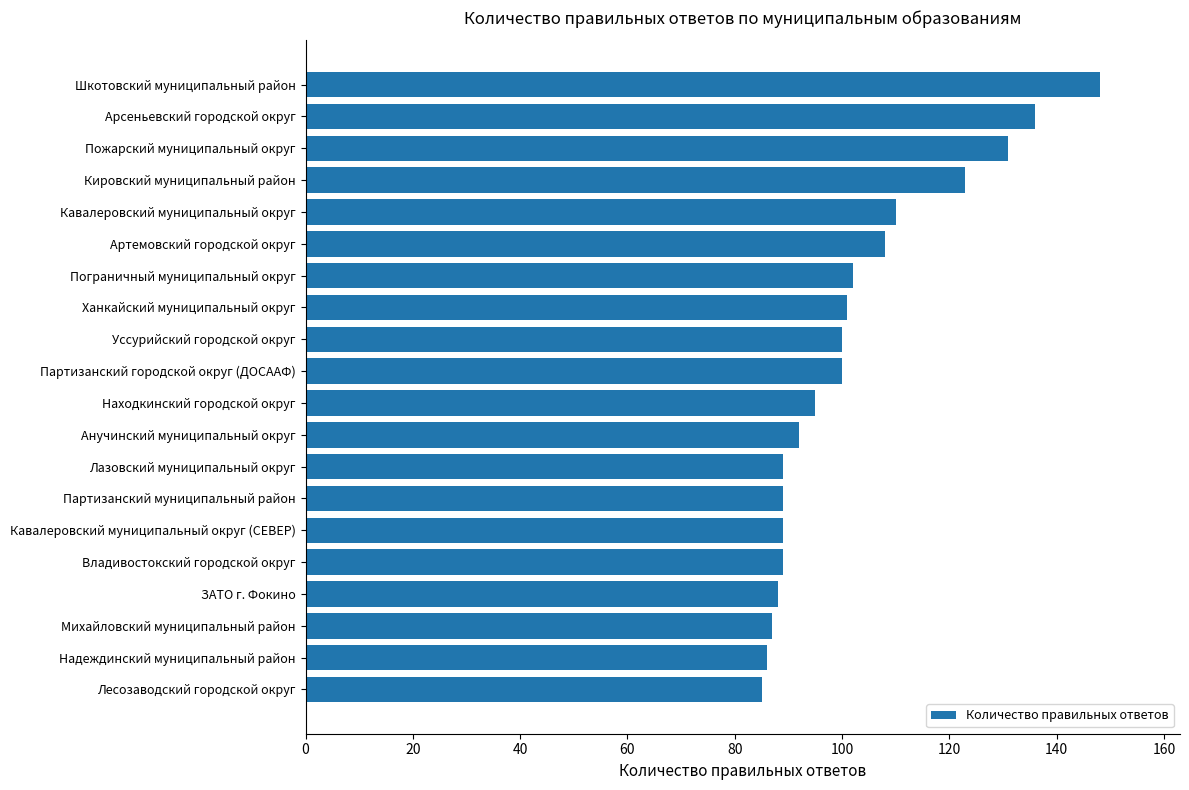

Approximately how many times larger is the value at Уссурийский городской округ compared to Партизанский городской округ (ДОСААФ)?

1.0